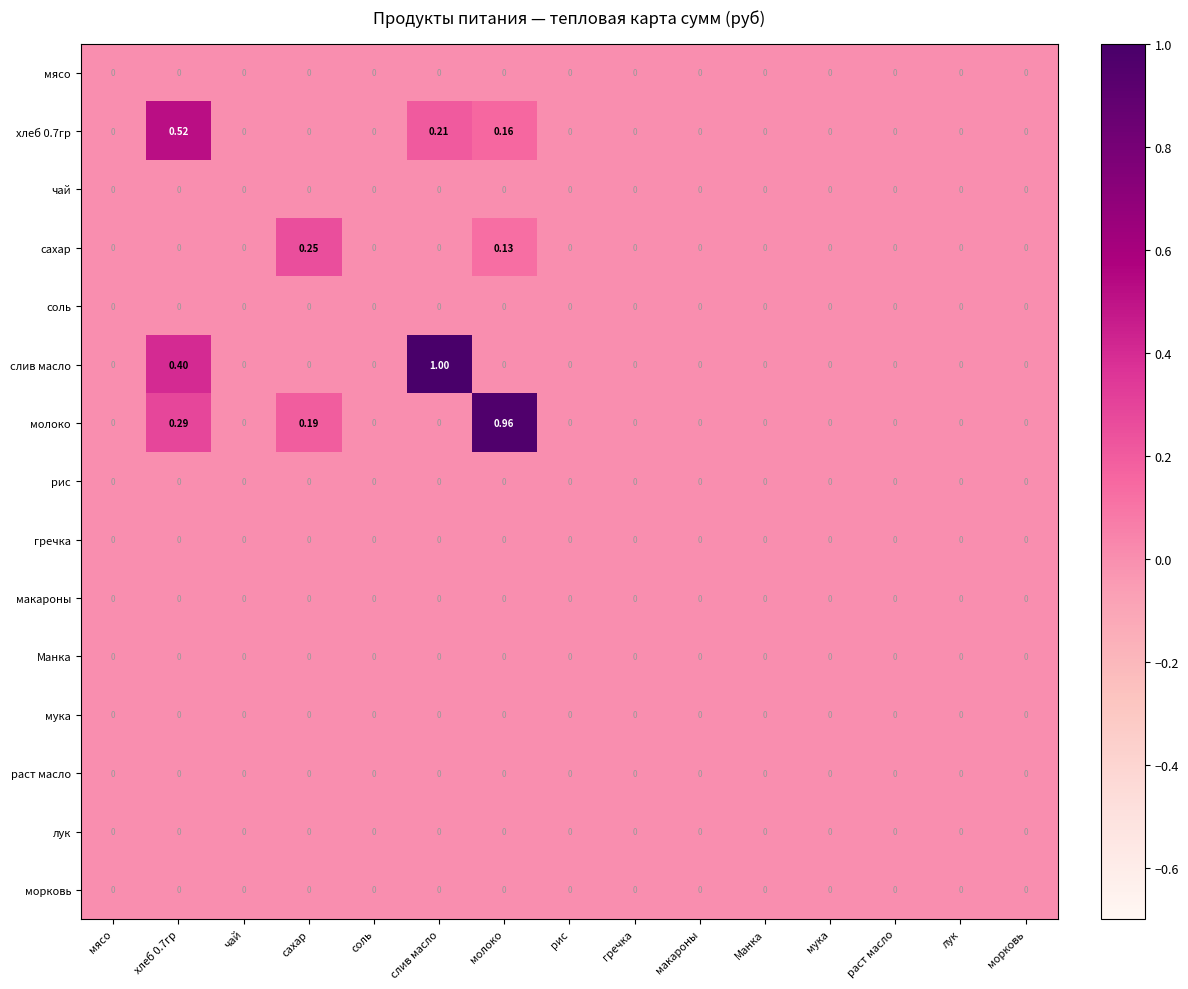

Which label corresponds to the largest value in the chart?

слив масло